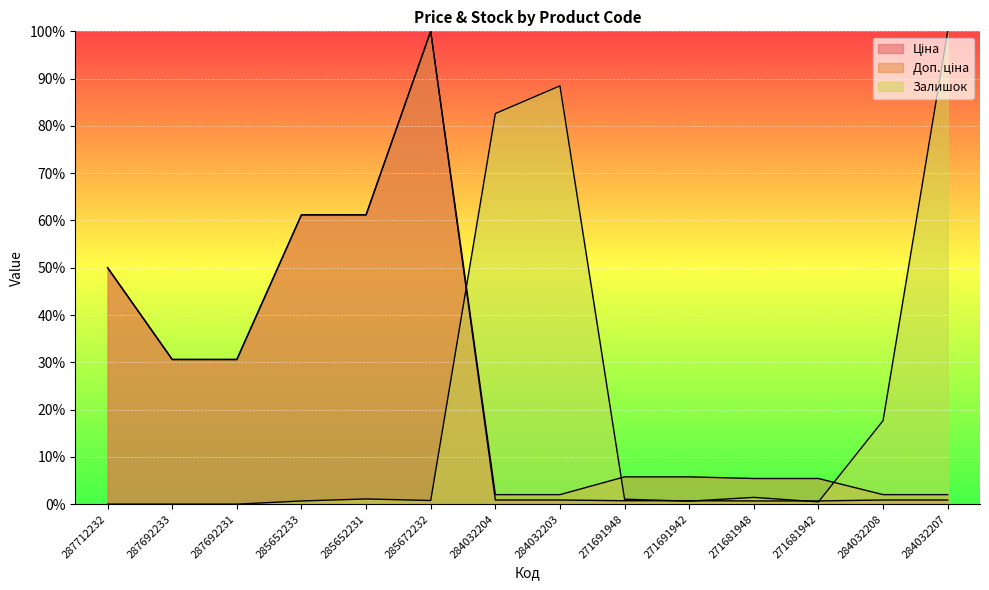

Which series changed the most between 287692233 and 287692231?

Ціна